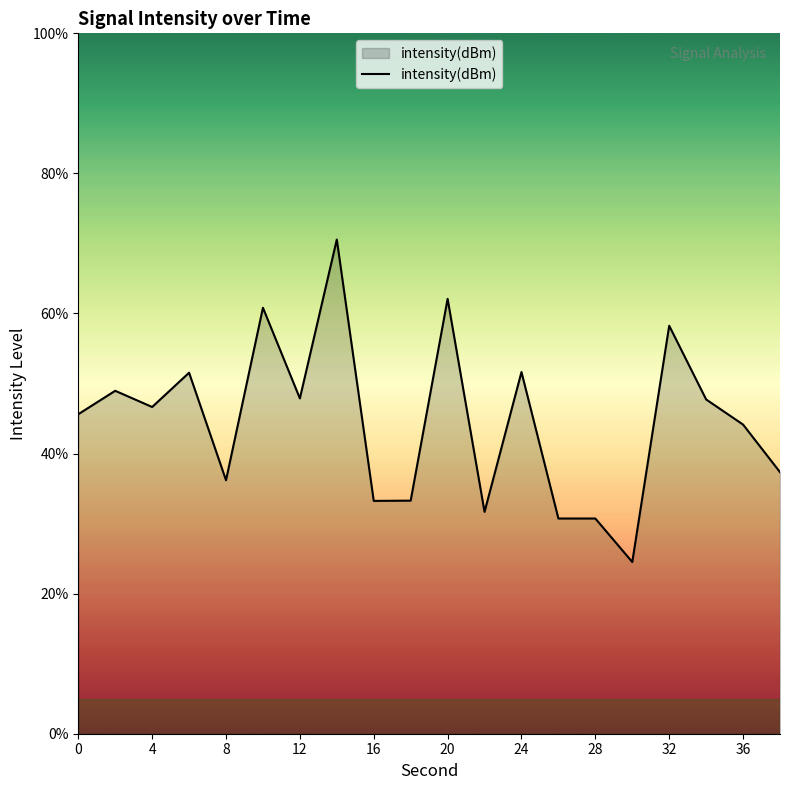

What is the difference between the maximum and minimum values?

46.0